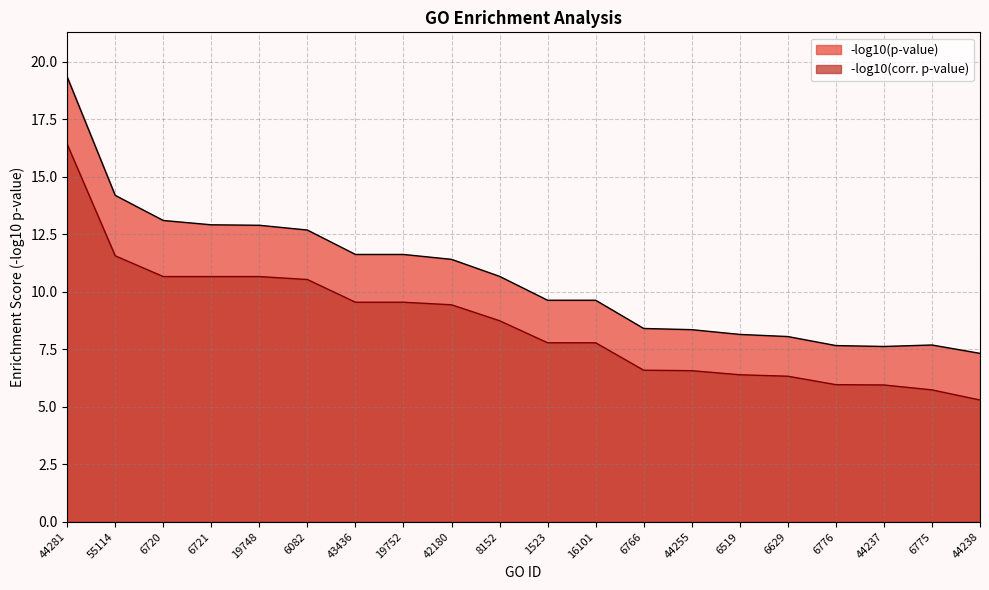

What is the sum of all -log10(corr. p-value) values?

172.2